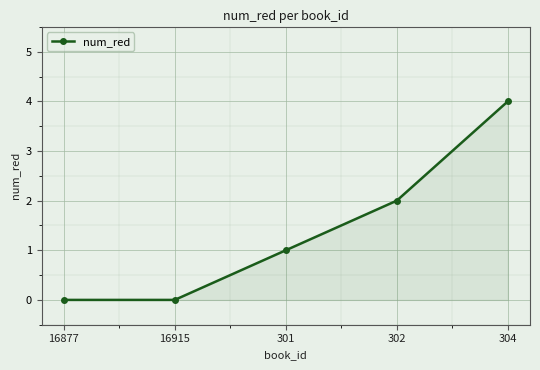

Reading left to right, what are all the values shown in this chart?

0	0	1	2	4